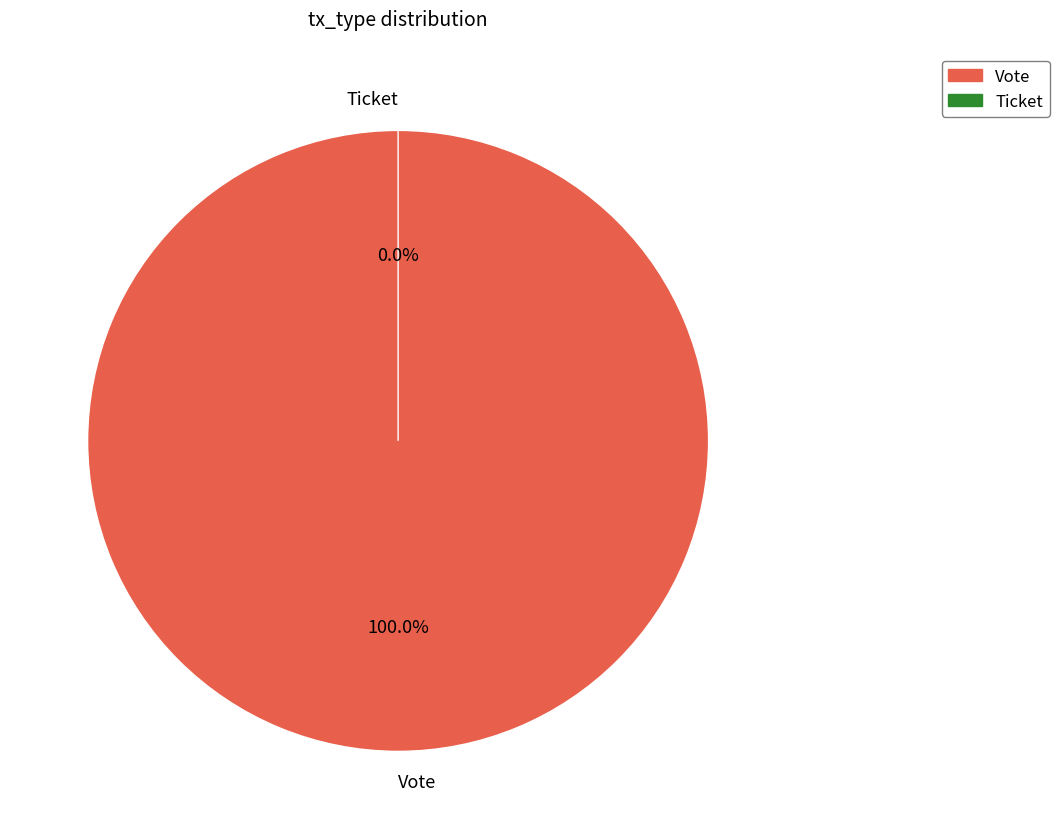

What is the change in value from Vote to Ticket?

-1